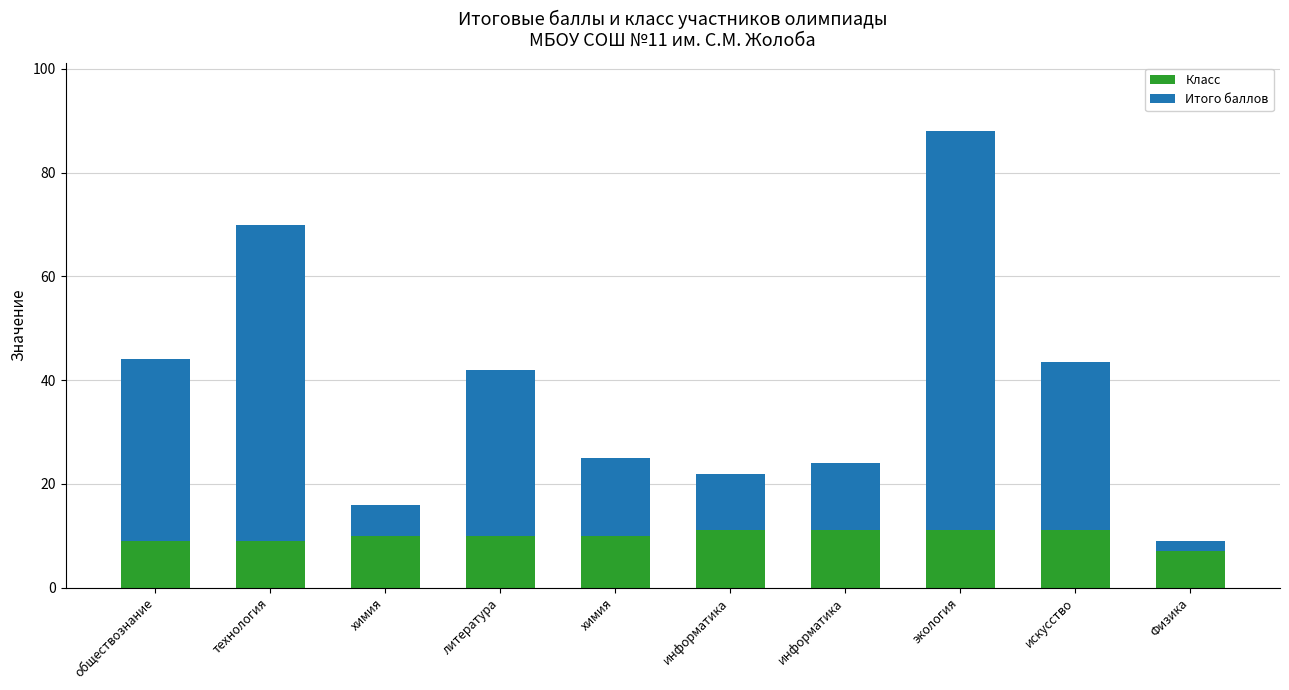

What are all the series names shown in the legend?

Класс, Итого баллов